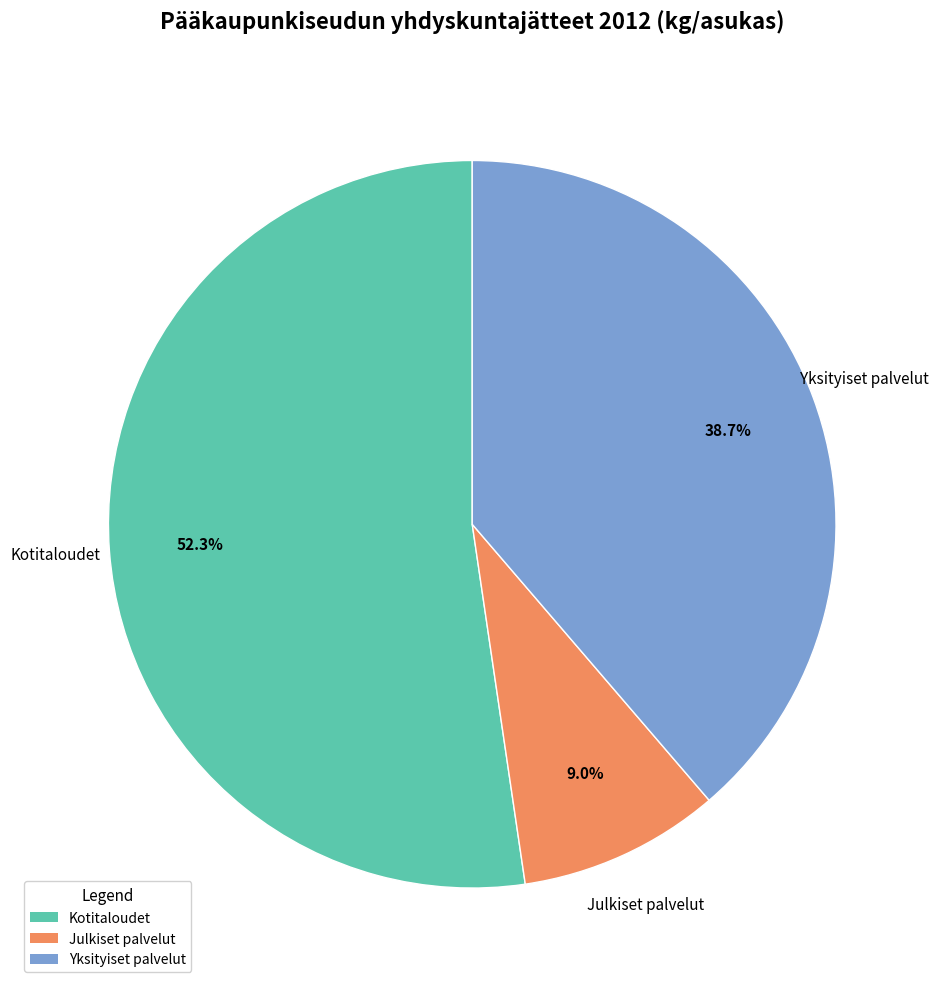

To the nearest percent, what portion does Kotitaloudet represent?

52%